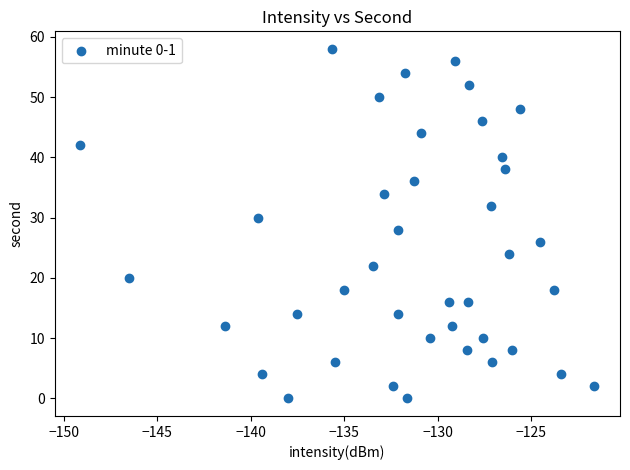

What is the range of Y values (max minus min)?

58